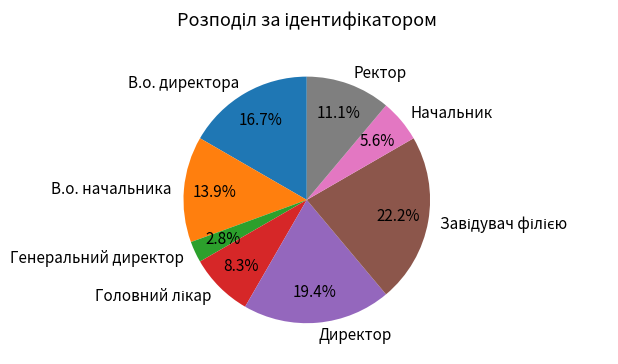

How many segments does this pie chart have?

8